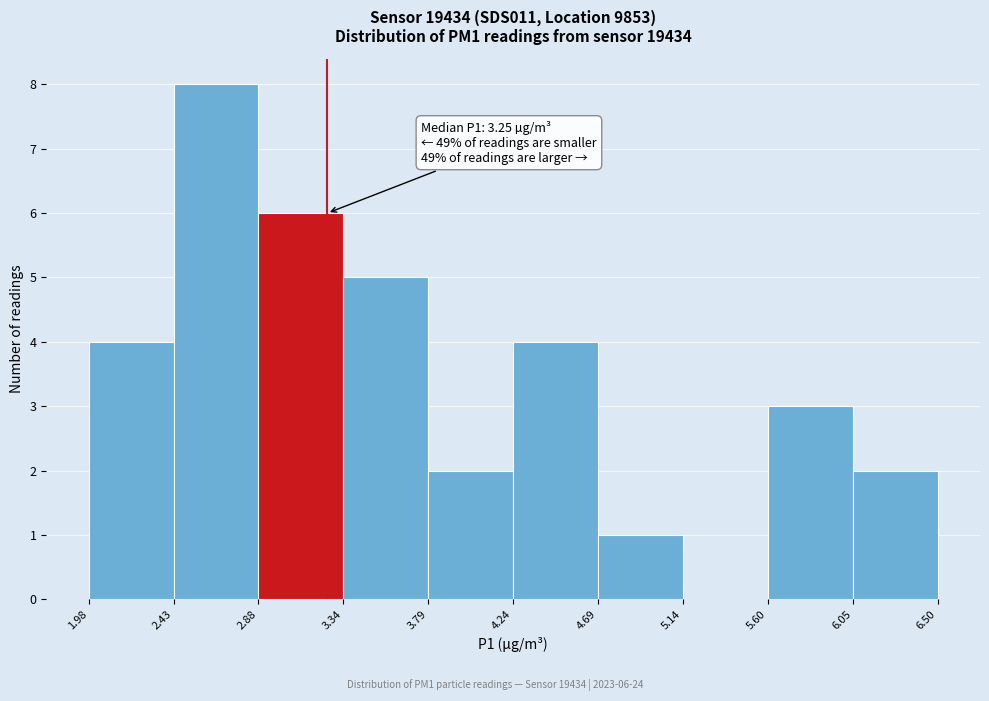

Over which range of the x-axis is the bar tallest?

2.43 to 2.88